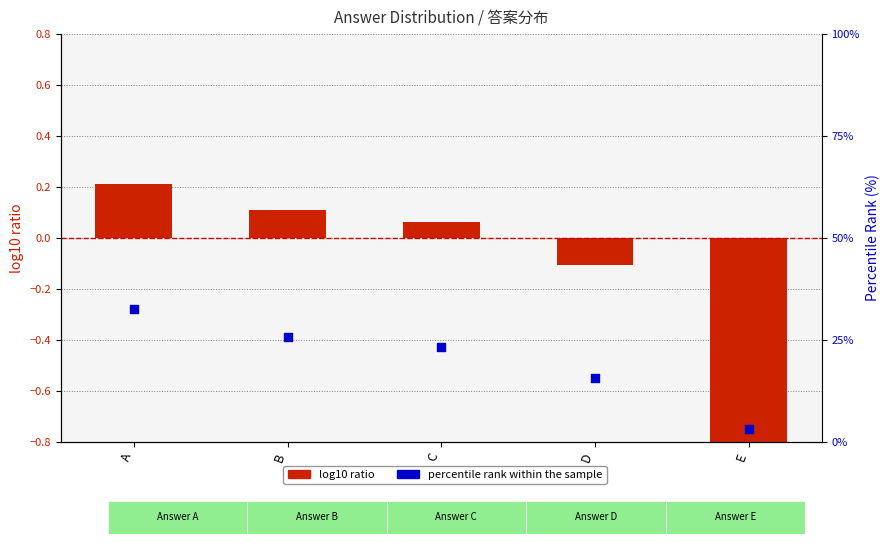

Which series reaches the minimum Y coordinate?

log10 ratio